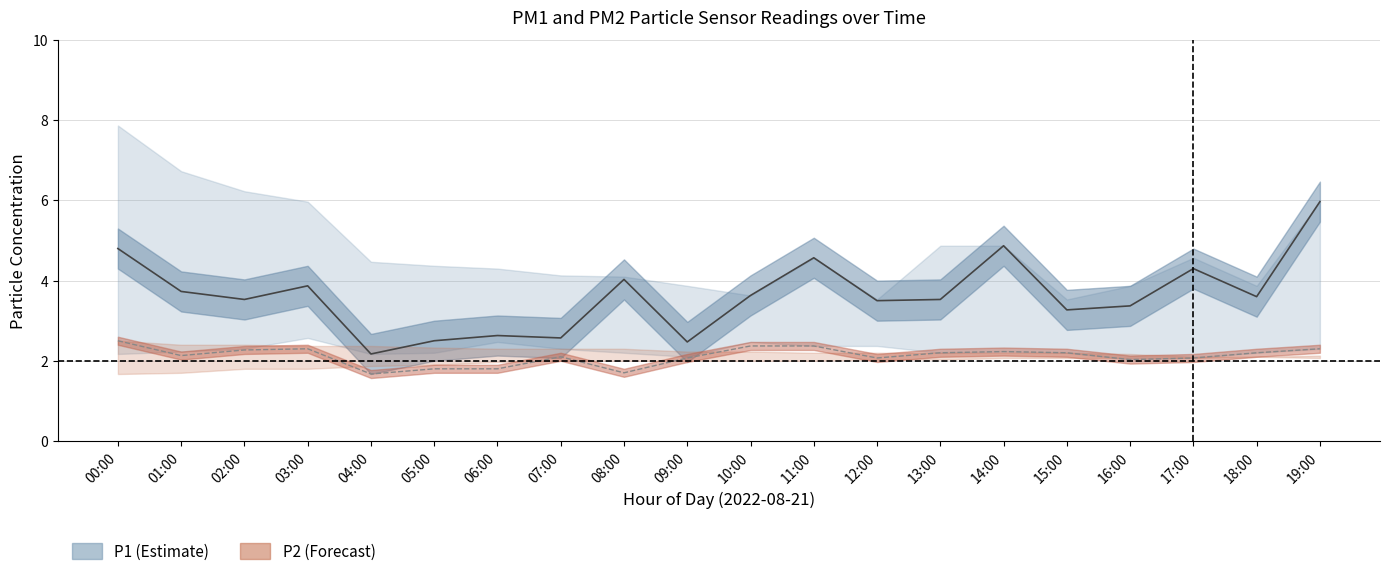

At which category does the chart reach its peak across all series?

00:00